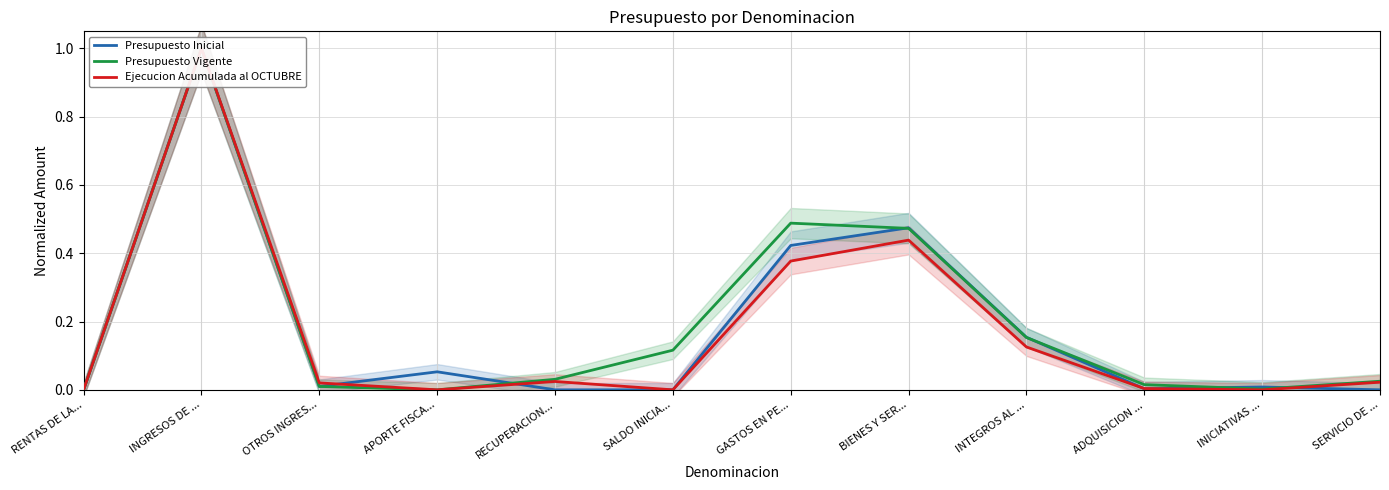

At which category does Ejecucion Acumulada al OCTUBRE reach its first local valley?

APORTE FISCA...